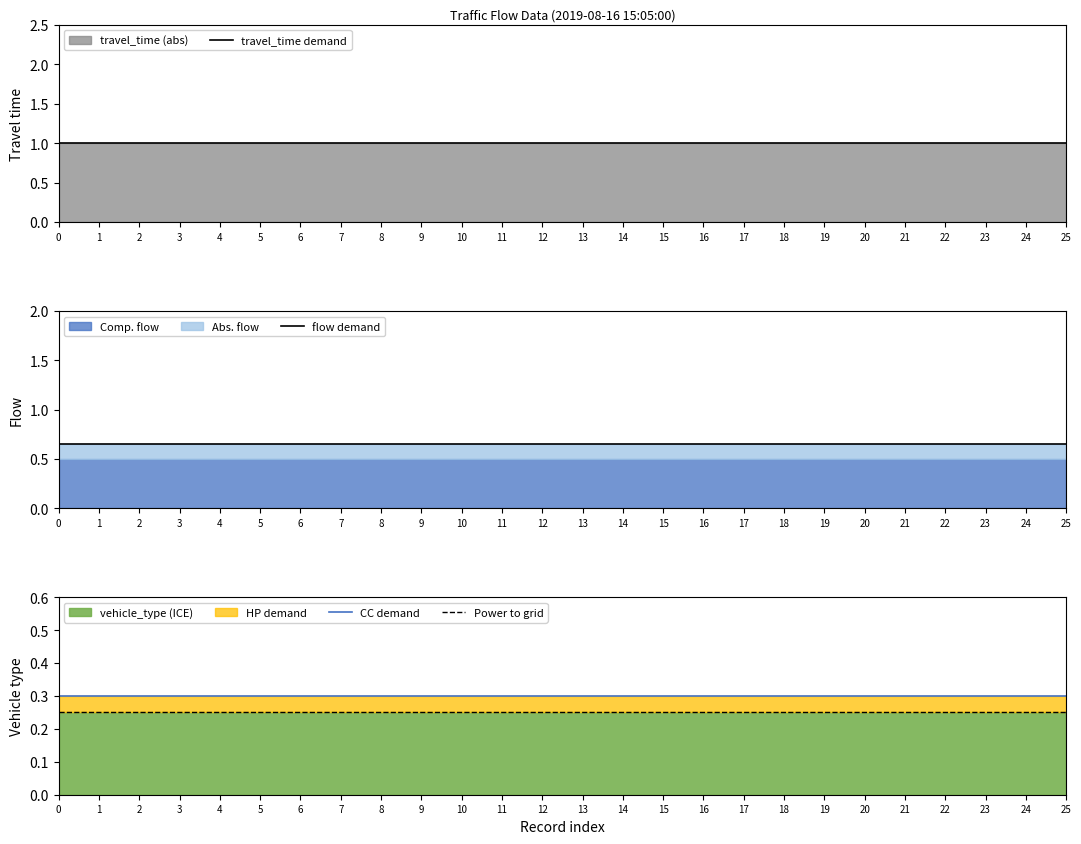

What is the value of the Power to grid point at the 12th from the left?

0.2